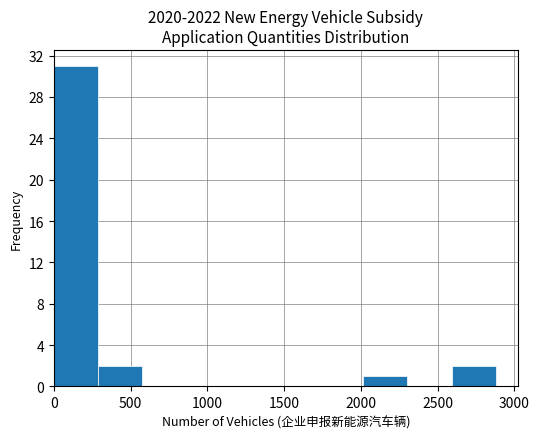

Reading left to right, list every bar in this chart as the range it spans on the x-axis followed by its height. Neither the bar edges nor the heights are printed on the chart, so give them approximately, as read against the axes.

0 to 300: 31
300 to 600: 2
600 to 850: 0
850 to 1150: 0
1150 to 1450: 0
1450 to 1750: 0
1750 to 2000: 0
2000 to 2300: 1
2300 to 2600: 0
2600 to 2900: 2